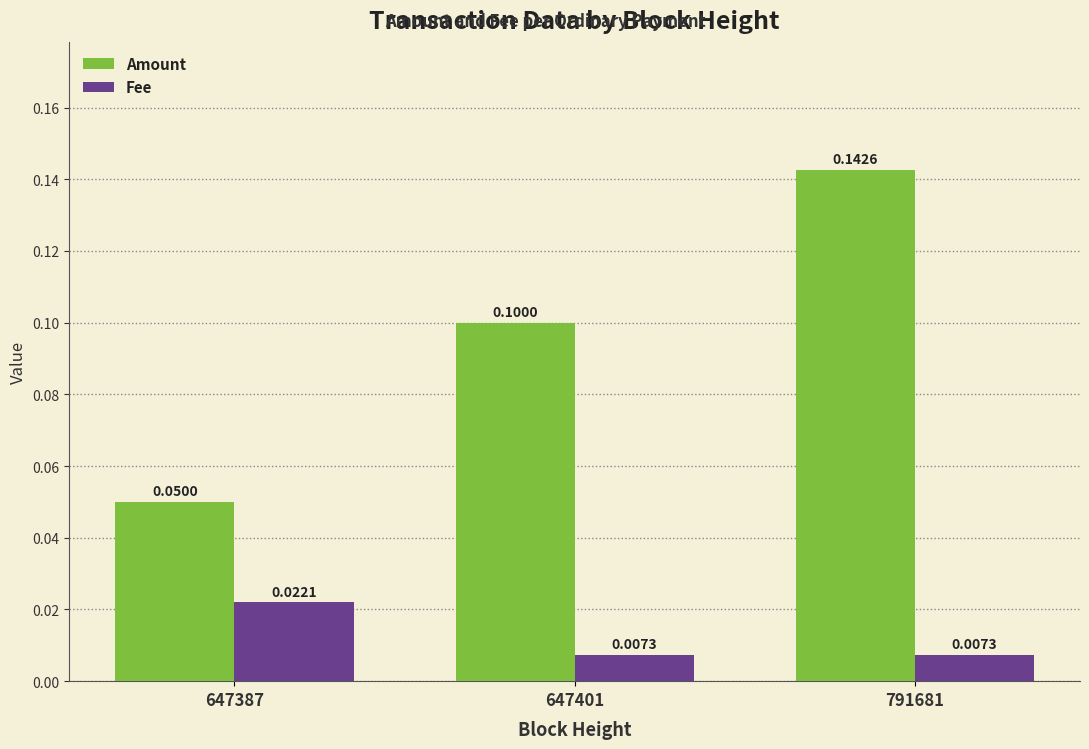

Rank the series by their maximum value, from lowest to highest.

Fee, Amount